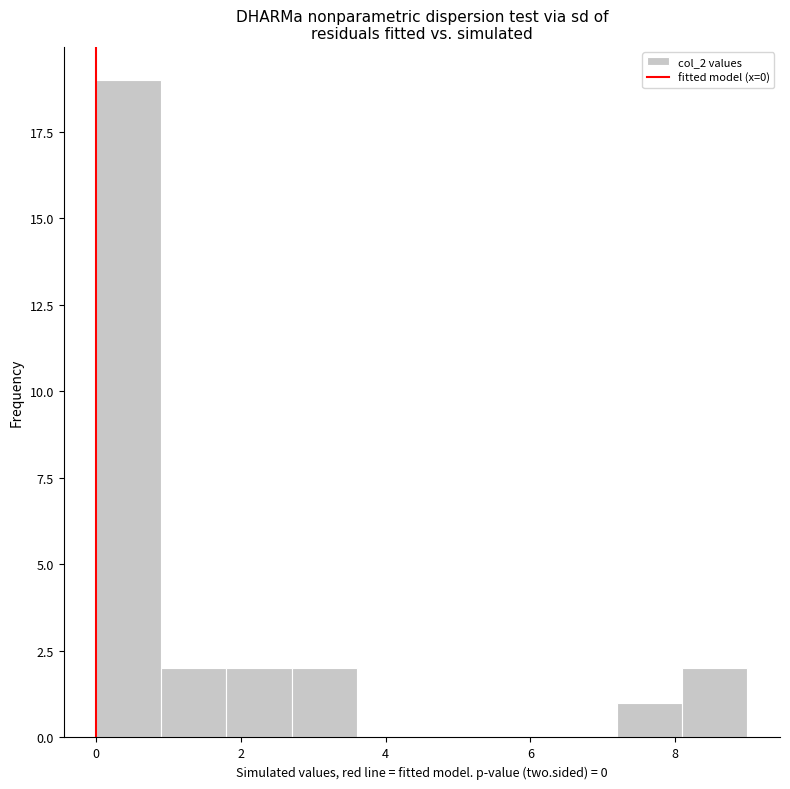

How tall is the bar that spans 2.7 to 3.6 on the x-axis? Neither the bar edges nor the heights are printed on the chart, so give them approximately, as read against the axes.

2